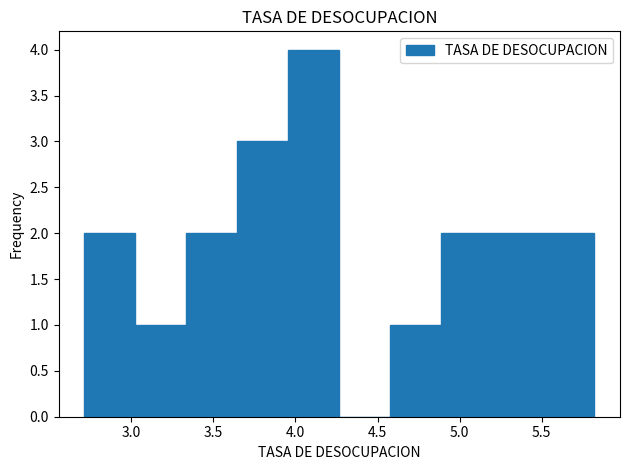

Reading left to right, list every bar in this chart as the range it spans on the x-axis followed by its height. Neither the bar edges nor the heights are printed on the chart, so give them approximately, as read against the axes.

2.70 to 3.00: 2
3.00 to 3.35: 1
3.35 to 3.65: 2
3.65 to 3.95: 3
3.95 to 4.25: 4
4.25 to 4.60: 0
4.60 to 4.90: 1
4.90 to 5.20: 2
5.20 to 5.50: 2
5.50 to 5.80: 2